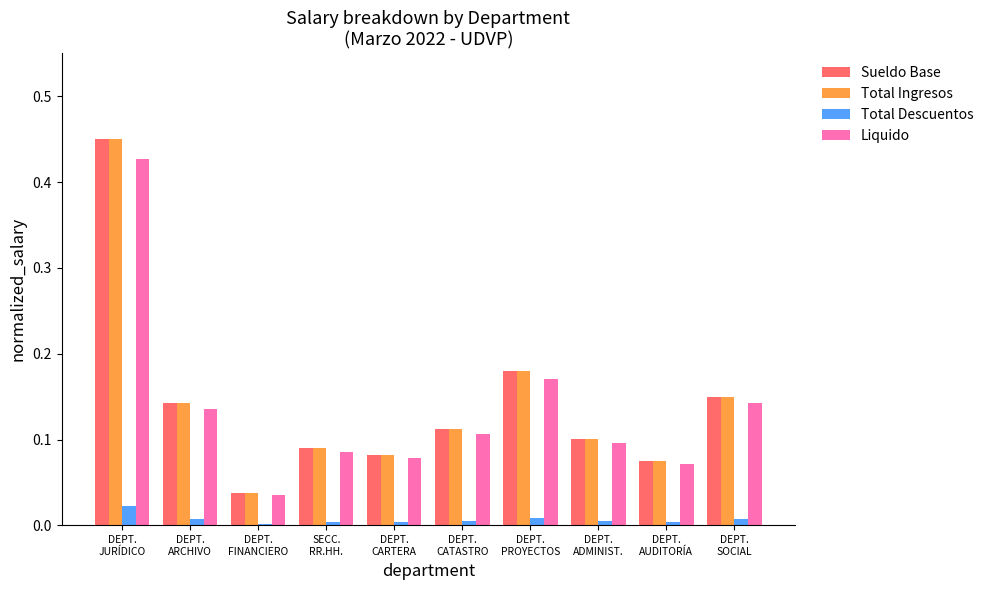

What is the sum of all Liquido values?

1.4